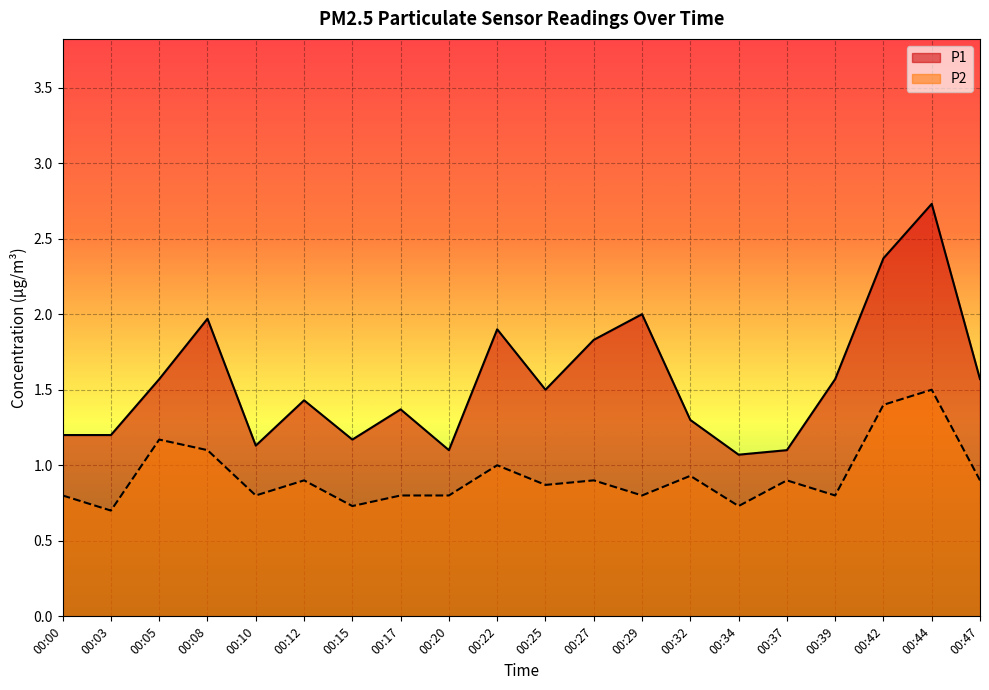

Rank the series by their average value, from lowest to highest.

P2, P1